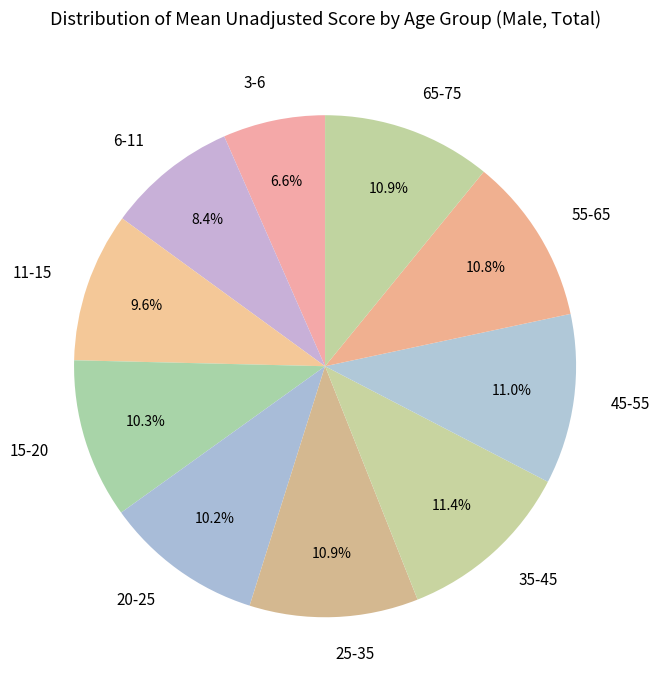

The 35-45 slice represents 1% of the pie. True or false?

False